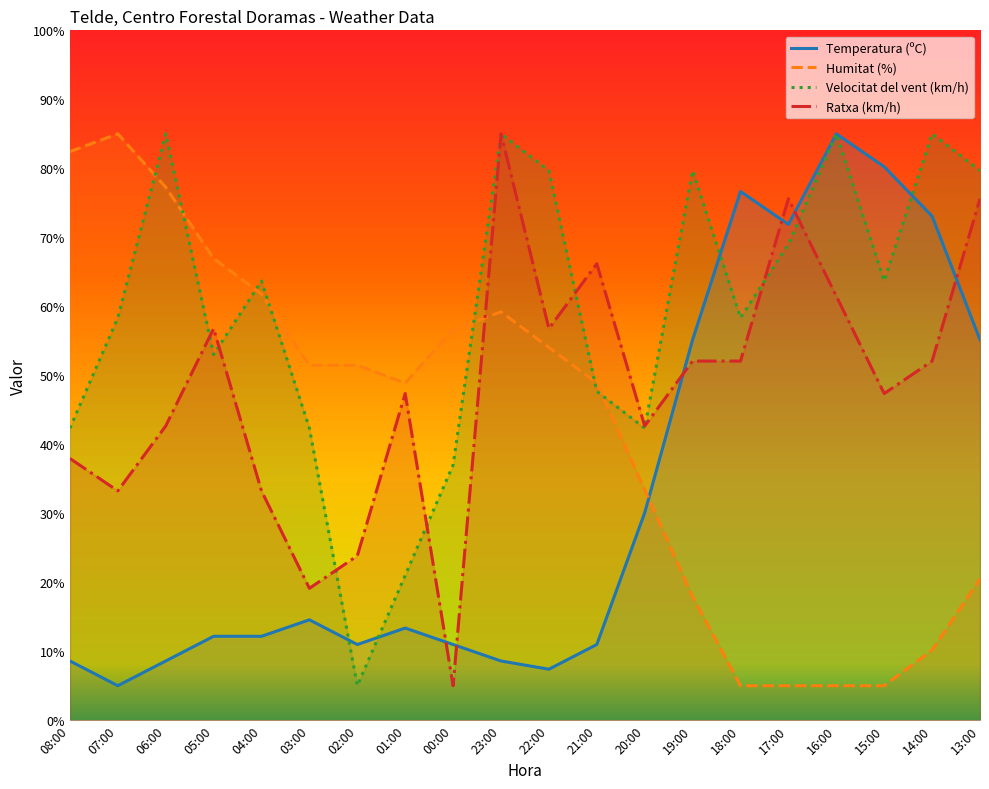

At how many categories does at least one series exceed 72?

12